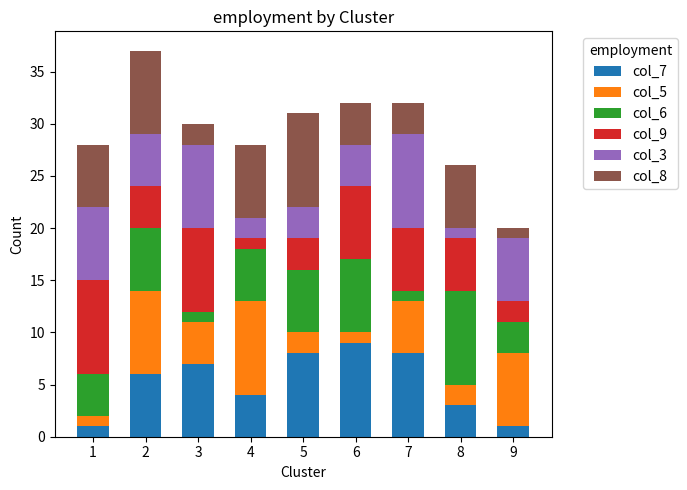

The value of col_7 at 5 is 8. True or false?

True